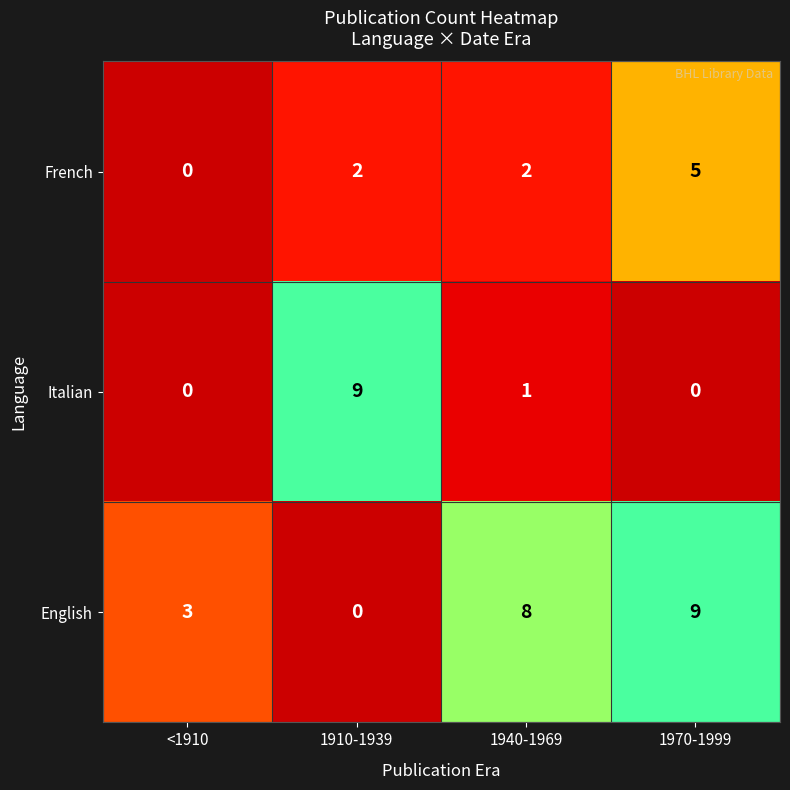

Reading left to right, list all the values displayed in this chart.

French: <1910=0	1910-1939=2	1940-1969=2	1970-1999=5
Italian: <1910=0	1910-1939=9	1940-1969=1	1970-1999=0
English: <1910=3	1910-1939=0	1940-1969=8	1970-1999=9